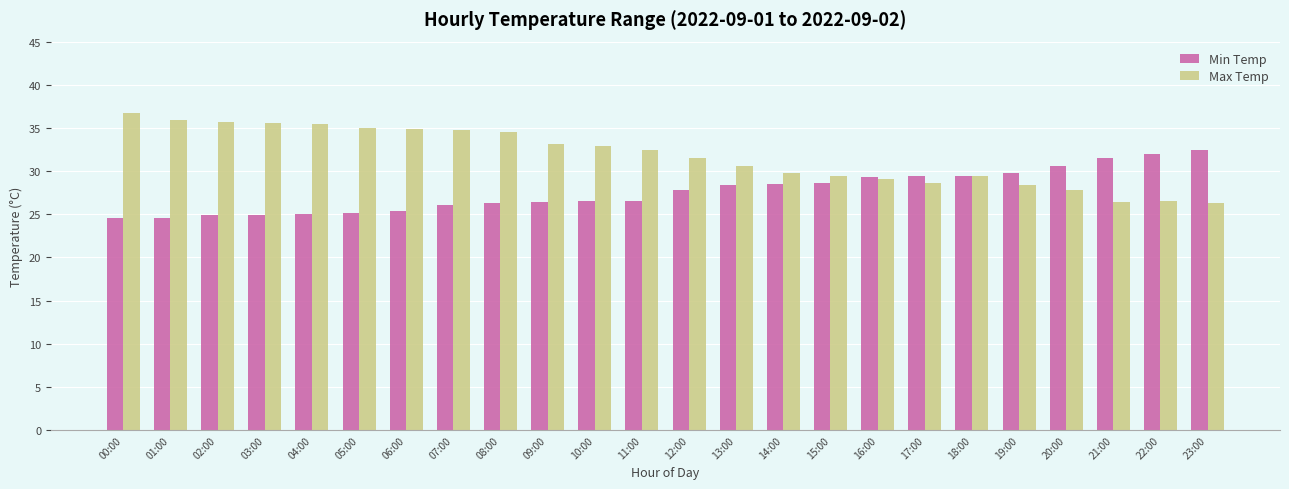

Rank the series by their average value, from highest to lowest.

Max Temp, Min Temp